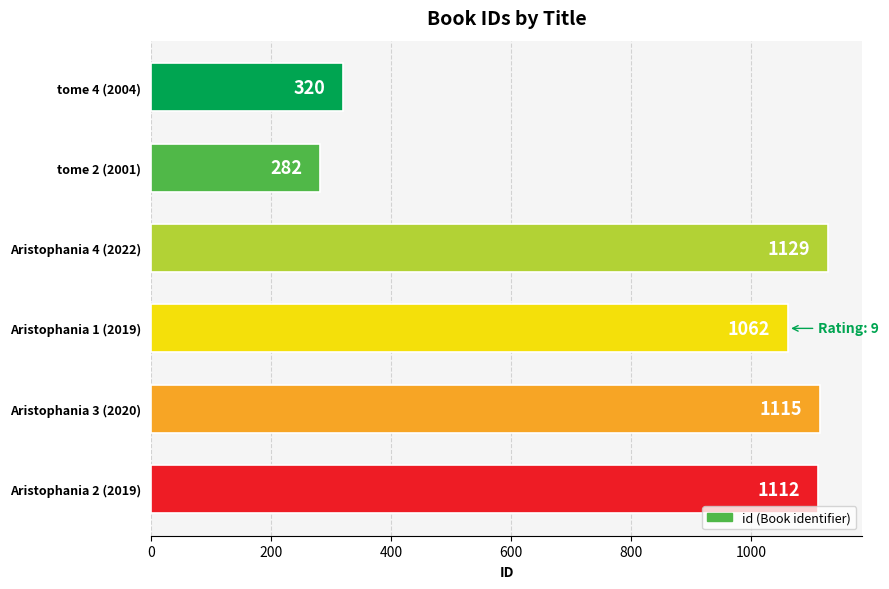

Read the value at tome 2 (2001).

282